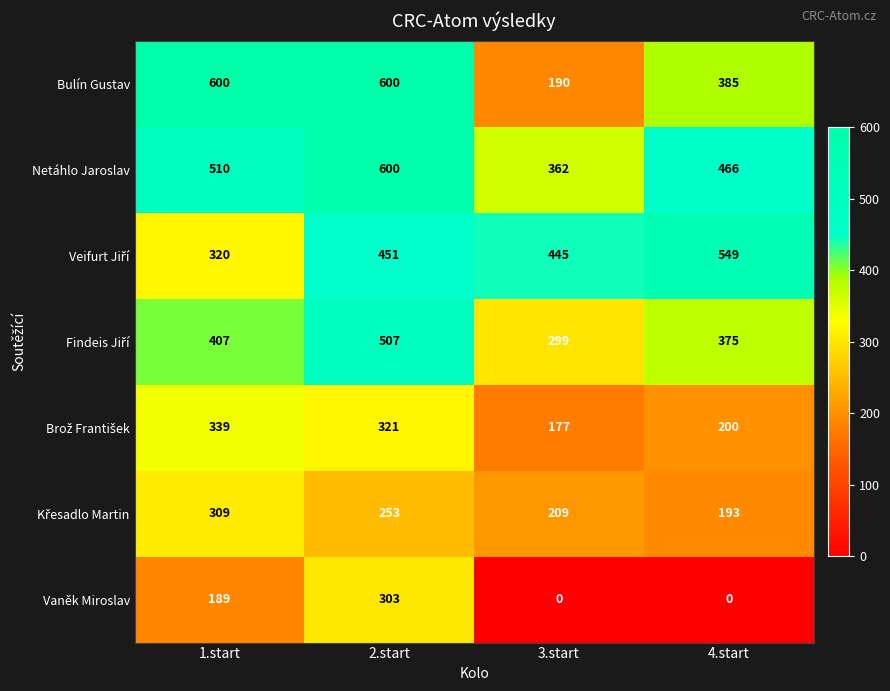

How many series are shown in this chart?

7